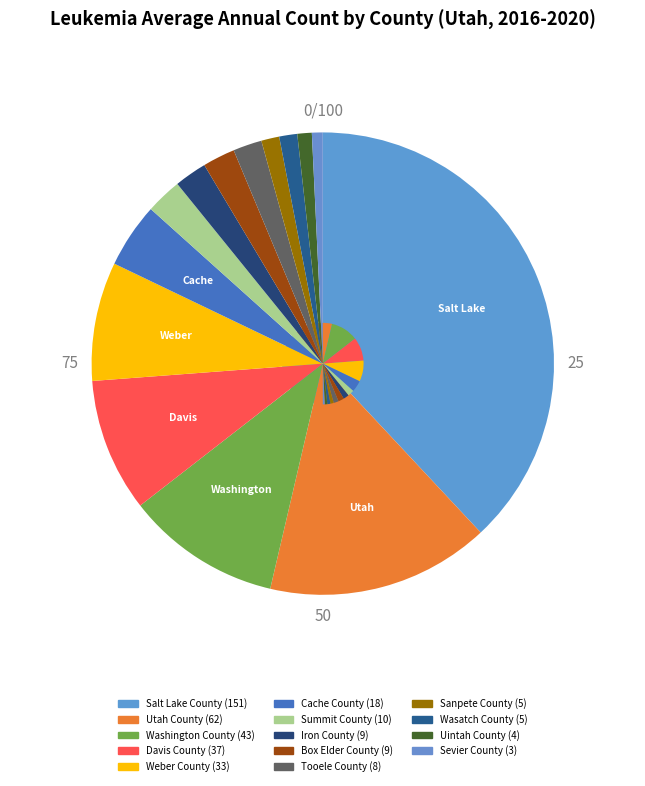

Which slice is the largest?

Salt Lake County